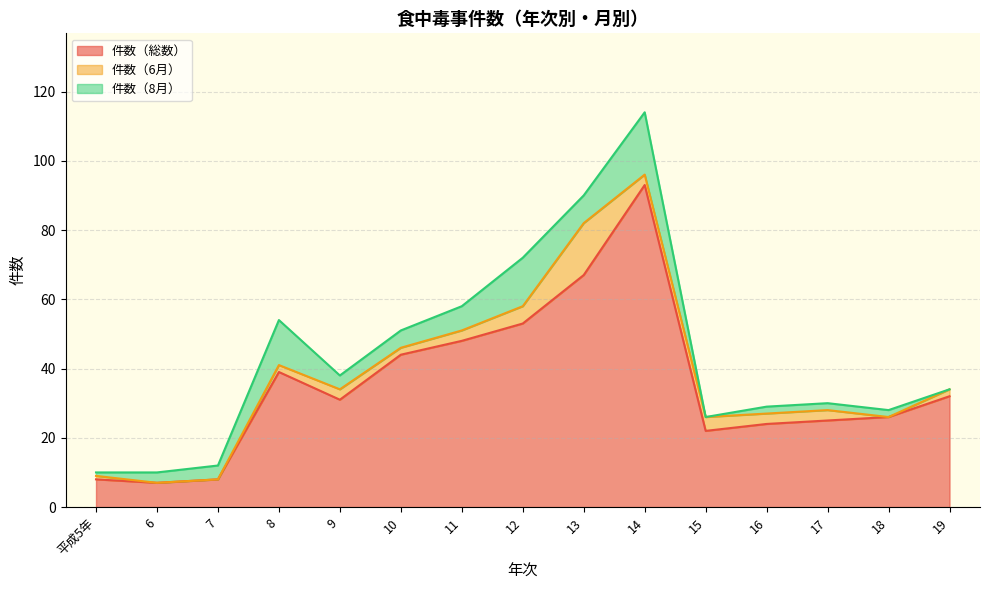

Count the number of data series in this chart.

3